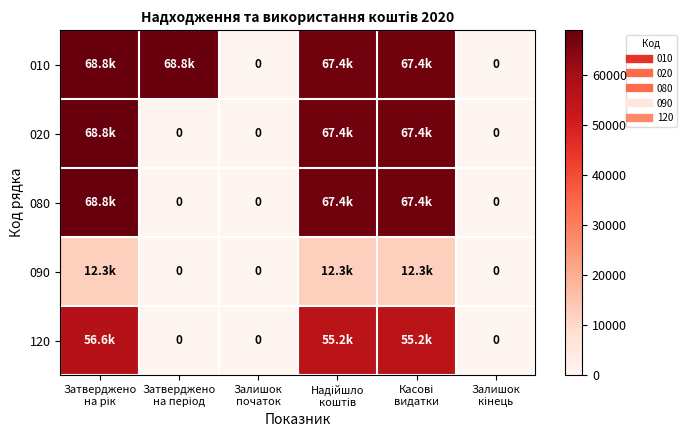

Rank the series at Затверджено на період from highest to lowest value.

010, 020, 080, 090, 120